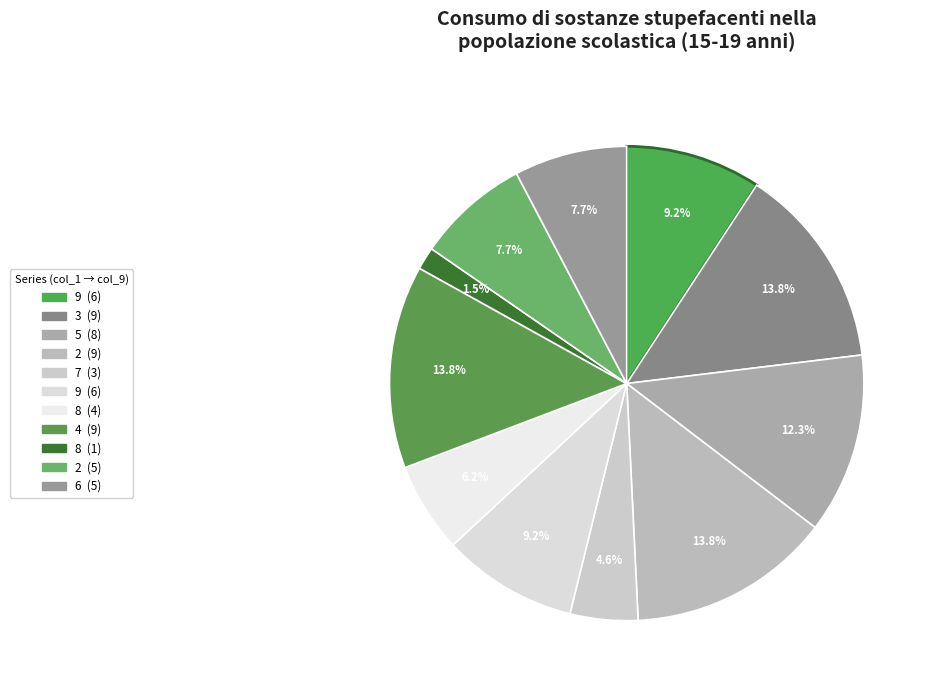

How many slices are in this pie chart?

11